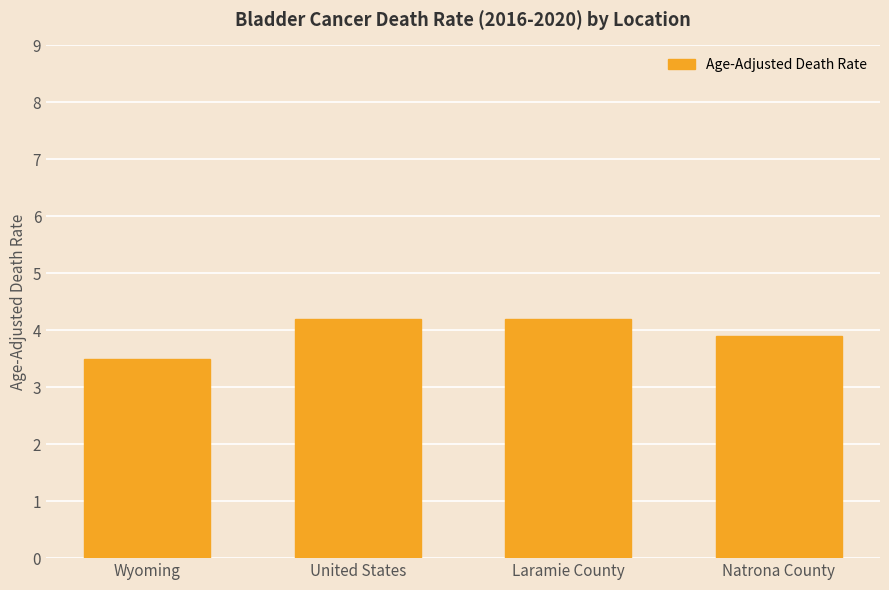

The value at Wyoming is 2.0. True or false?

False